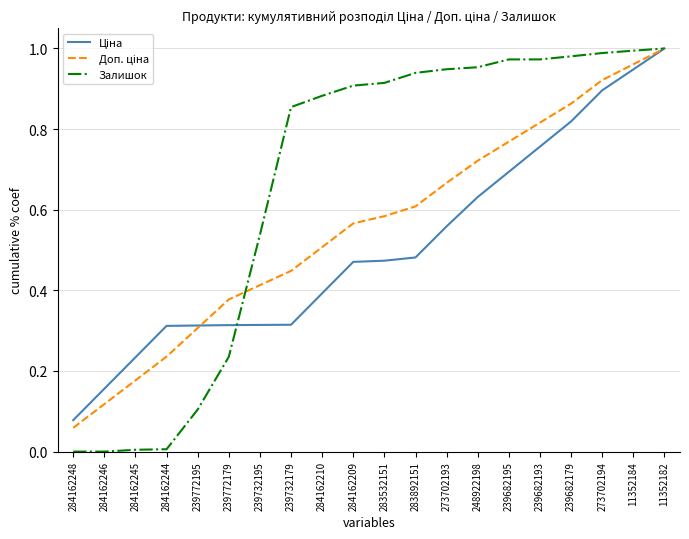

Which series has the widest spread of values?

Залишок